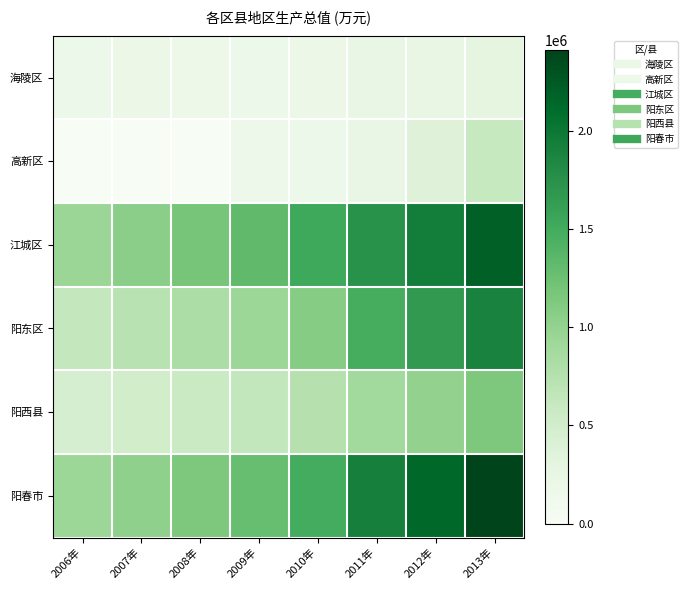

Reading right to left, transcribe all the data shown in this chart.

海陵区: 2013年=296571	2012年=252738	2011年=221360	2010年=186054	2009年=173090	2008年=161405	2007年=179958	2006年=174026
高新区: 2013年=602065	2012年=364601	2011年=221912	2010年=172854	2009年=156551	2008年=0	2007年=0	2006年=0
江城区: 2013年=2196737	2012年=1937772	2011年=1741131	2010年=1532135	2009年=1316721	2008年=1184356	2007年=1048419	2006年=938640
阳东区: 2013年=1892559	2012年=1658492	2011年=1471422	2010年=1078574	2009年=923355	2008年=815306	2007年=718188	2006年=628949
阳西县: 2013年=1133664	2012年=999204	2011年=892910	2010年=739559	2009年=636350	2008年=571725	2007年=507821	2006年=455746
阳春市: 2013年=2411591	2012年=2141897	2011年=1921359	2010年=1492626	2009年=1273119	2008年=1145093	2007年=1024434	2006年=924357